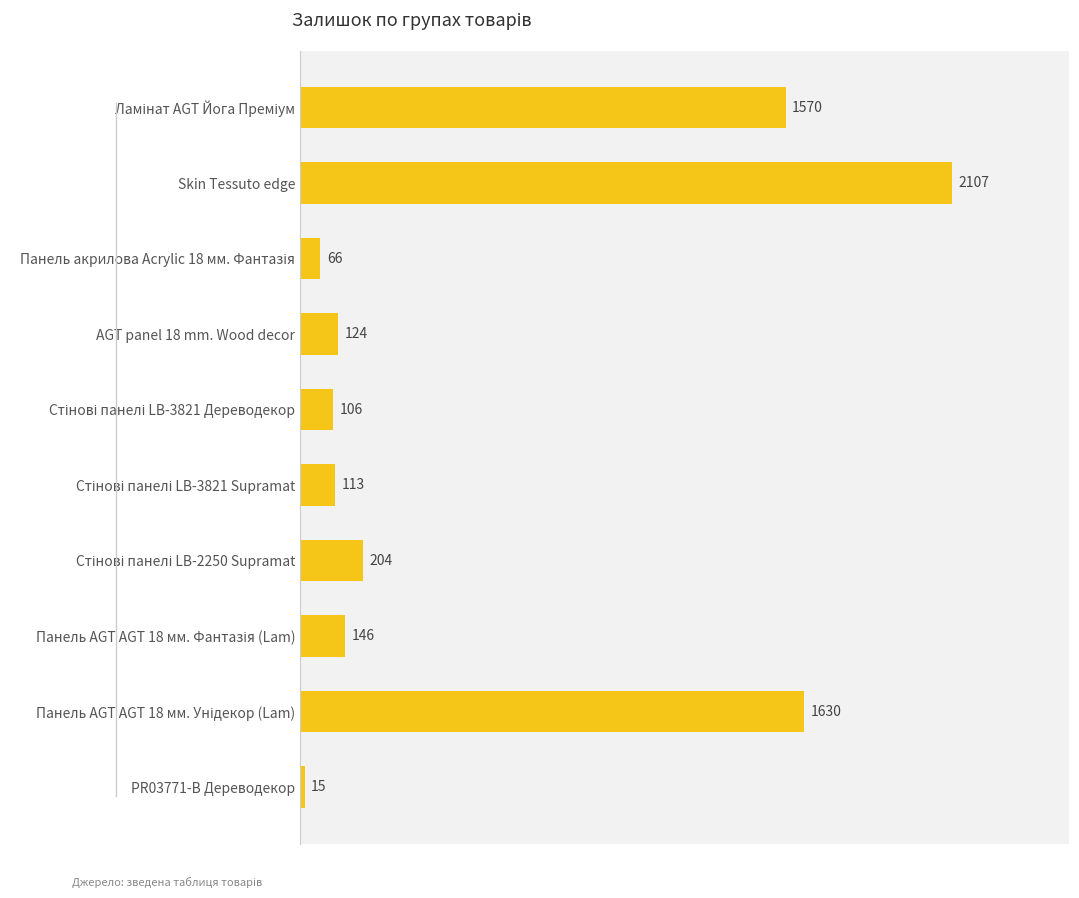

At which category does the chart reach its peak across all series?

Skin Tessuto edge